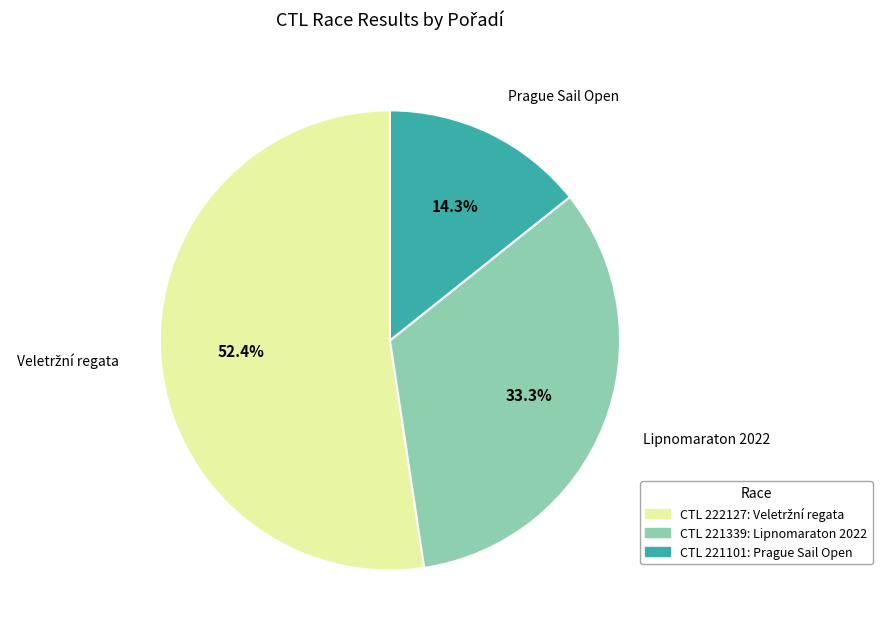

To the nearest percent, what is the average slice percentage?

33%